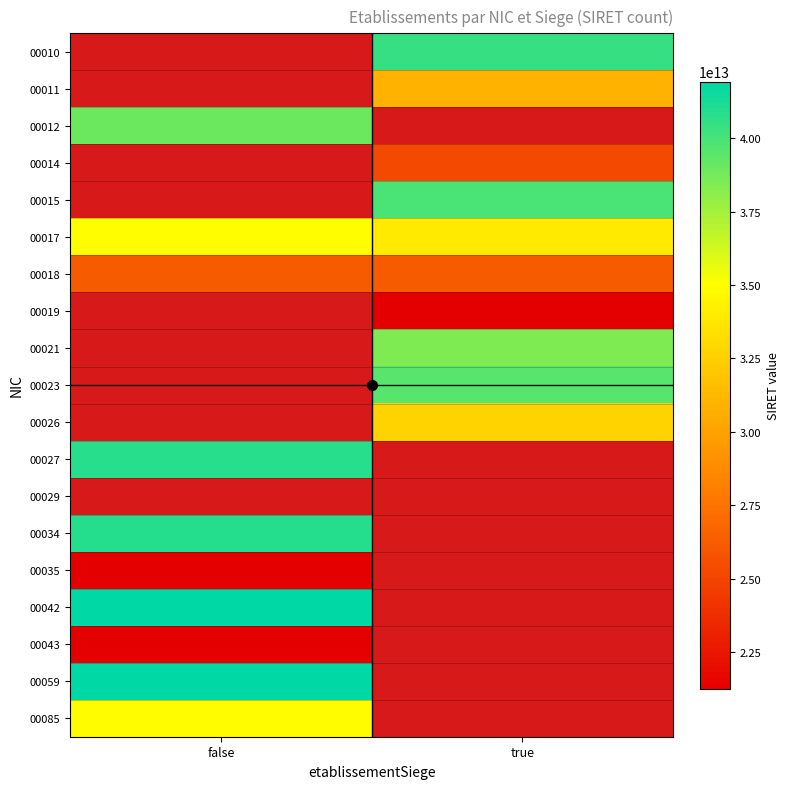

True or false: 00027 has a value of 72781885176349.8 at false.

False